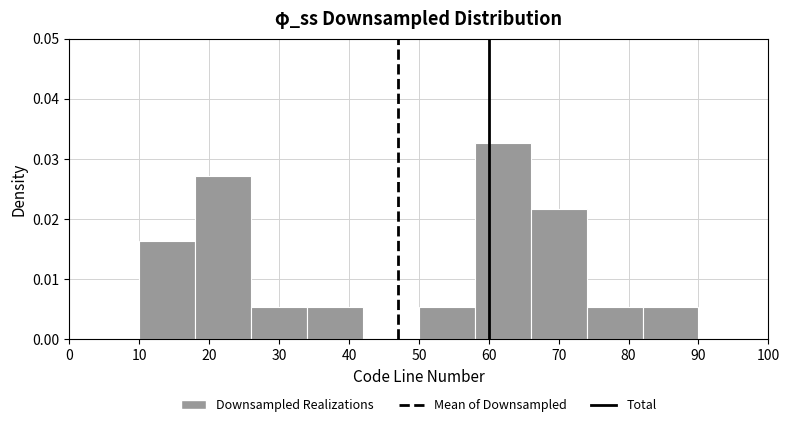

Reading left to right, list every bar in this chart as the range it spans on the x-axis followed by its height. The values are not printed on the chart, so give them approximately, as read against the axis.

10 to 18: 0.016
18 to 26: 0.027
26 to 34: 0.005
34 to 42: 0.005
42 to 50: 0
50 to 58: 0.005
58 to 66: 0.033
66 to 74: 0.022
74 to 82: 0.005
82 to 90: 0.005